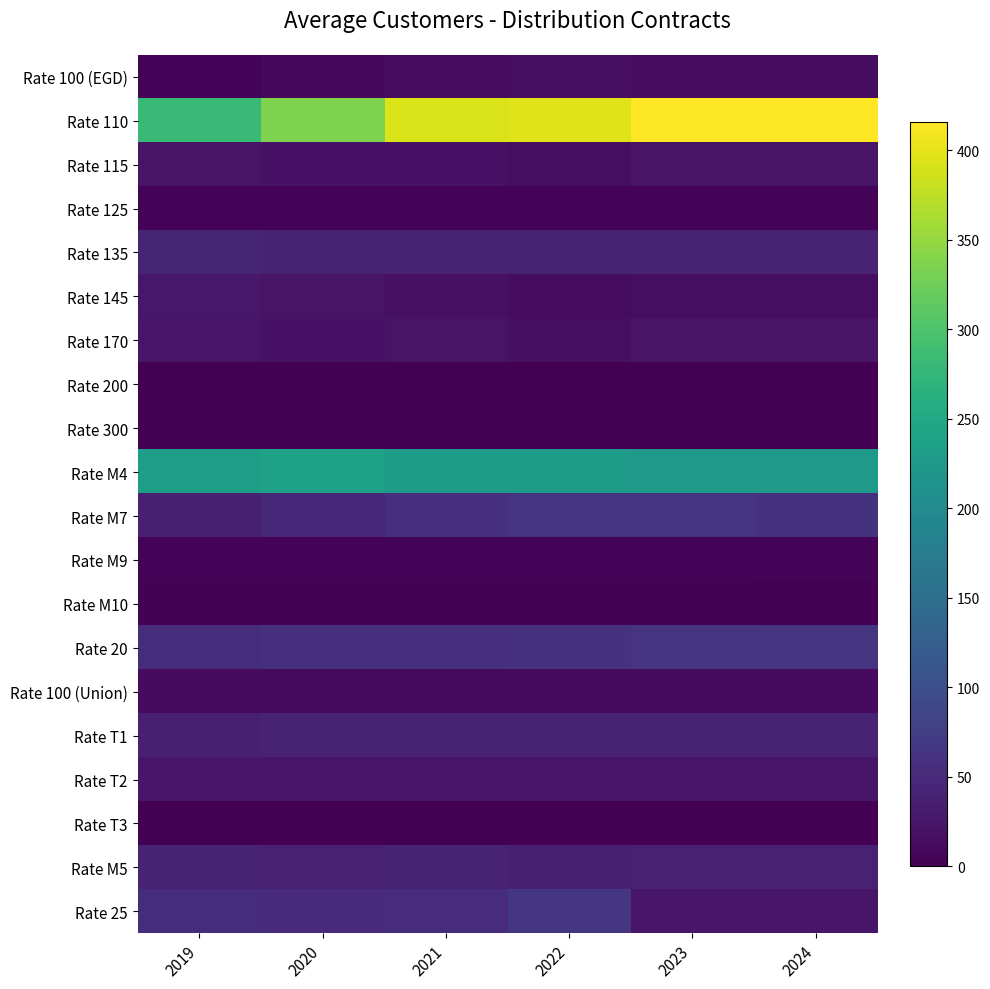

How many series are shown in this chart?

20